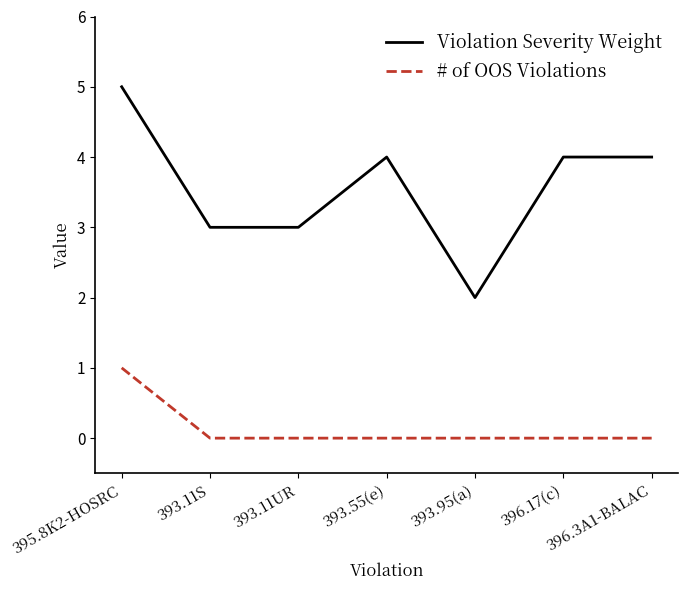

True or false: # of OOS Violations and Violation Severity Weight cross at least once.

False